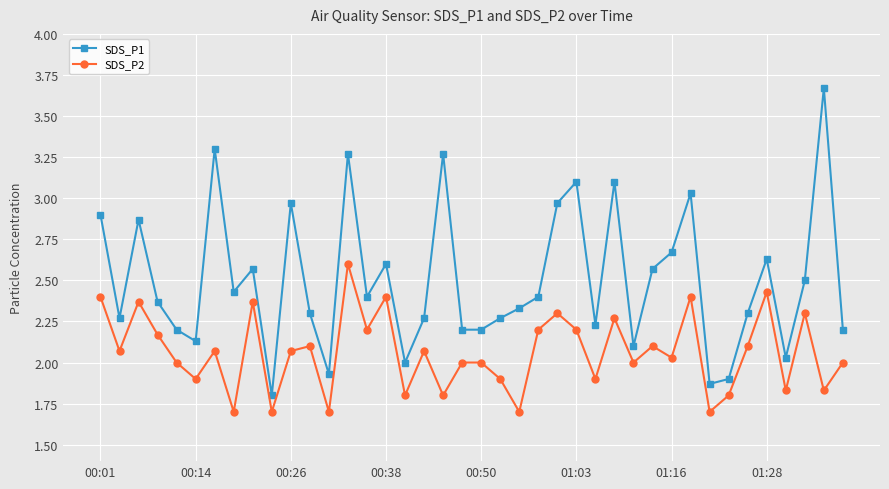

Which series has the widest spread of values?

SDS_P1